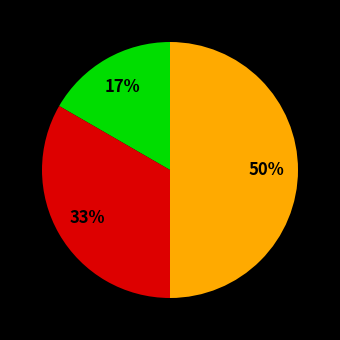

To the nearest percent, what is the difference between the largest and smallest slice percentages?

33%